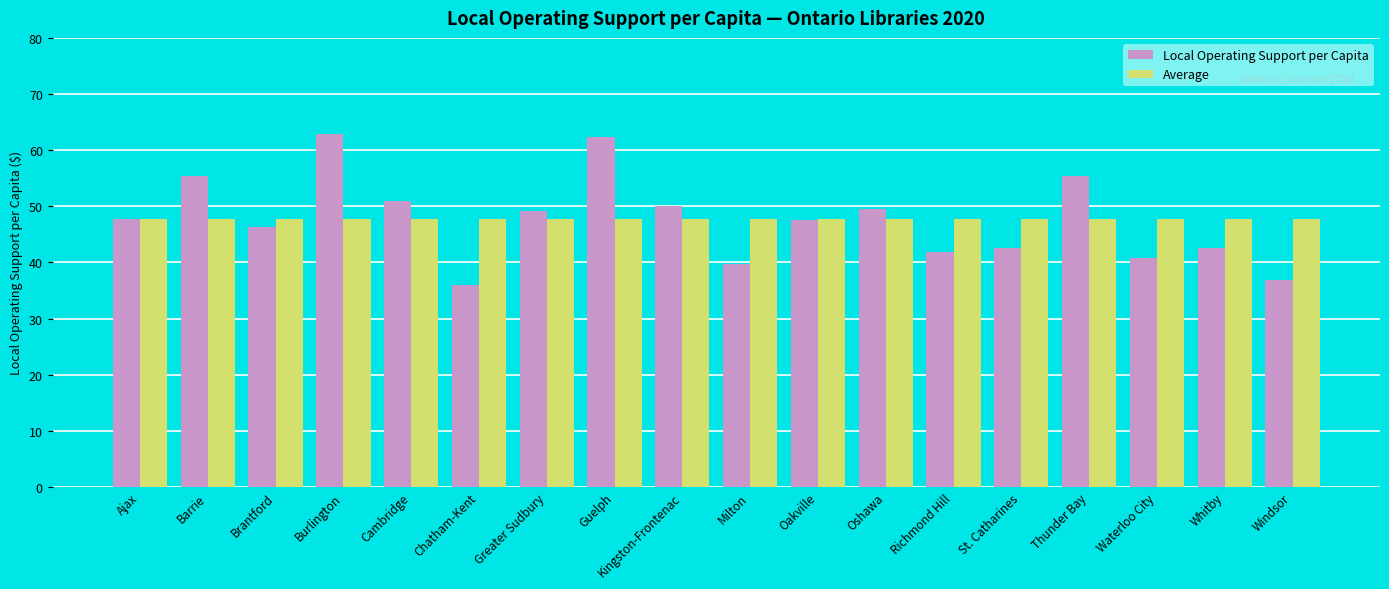

True or false: Local Operating Support per Capita has a value of 51.0 at Cambridge.

True